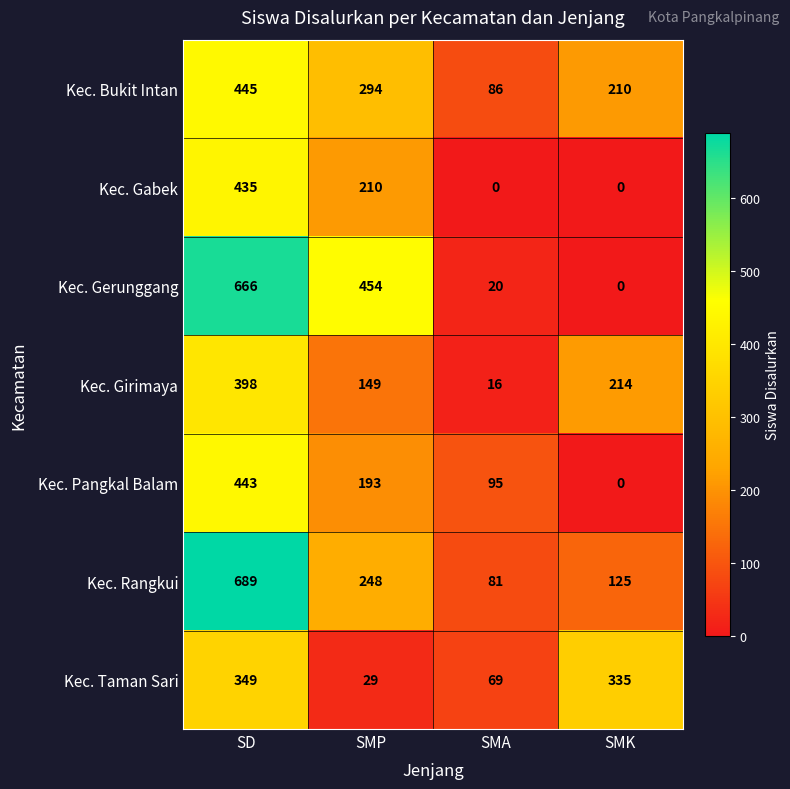

Reading right to left, what are all the values shown in this chart?

Kec. Bukit Intan: 210	86	294	445
Kec. Gabek: 0	0	210	435
Kec. Gerunggang: 0	20	454	666
Kec. Girimaya: 214	16	149	398
Kec. Pangkal Balam: 0	95	193	443
Kec. Rangkui: 125	81	248	689
Kec. Taman Sari: 335	69	29	349